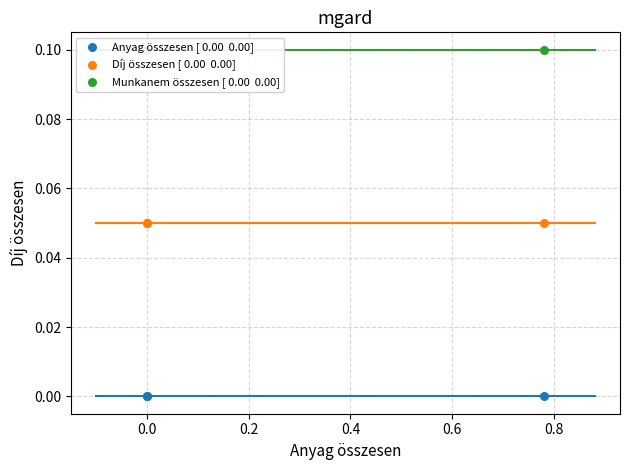

What are all the series names shown in the legend?

Anyag összesen [ 0.00  0.00], Díj összesen [ 0.00  0.00], Munkanem összesen [ 0.00  0.00]